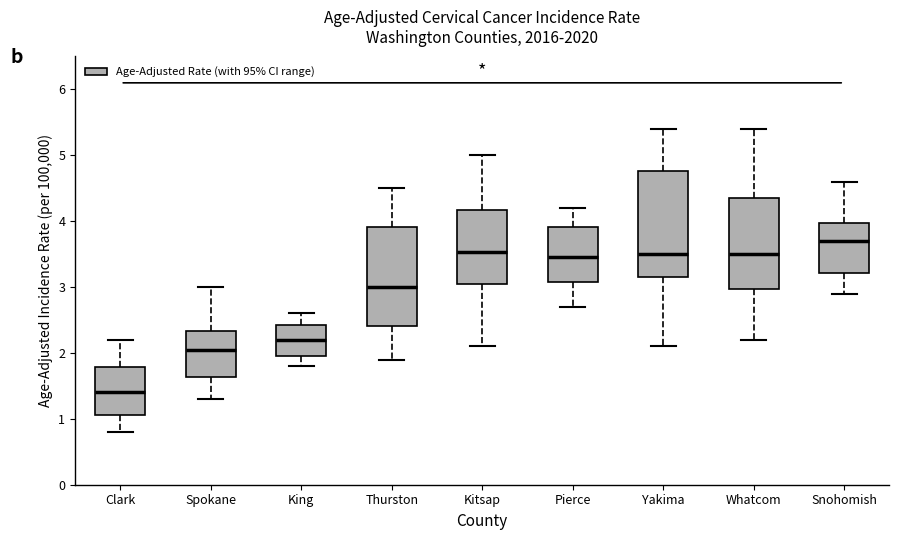

Where is the upper edge of the box for Kitsap on the y-axis? The values are not printed on the chart, so give them approximately, as read against the axis.

4.2